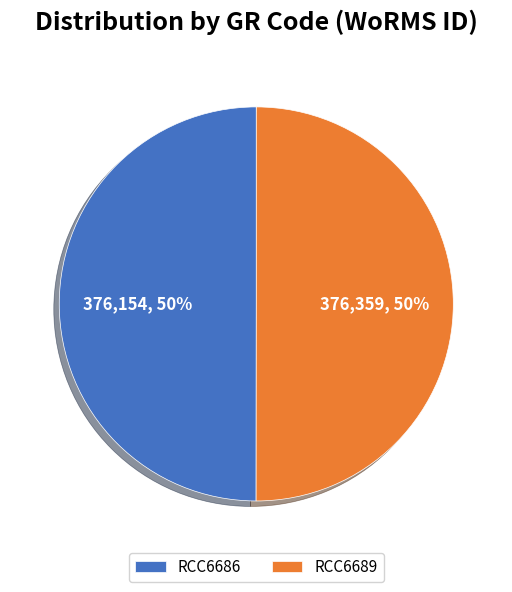

Is the sum of RCC6689 and RCC6686 greater than half?

Yes